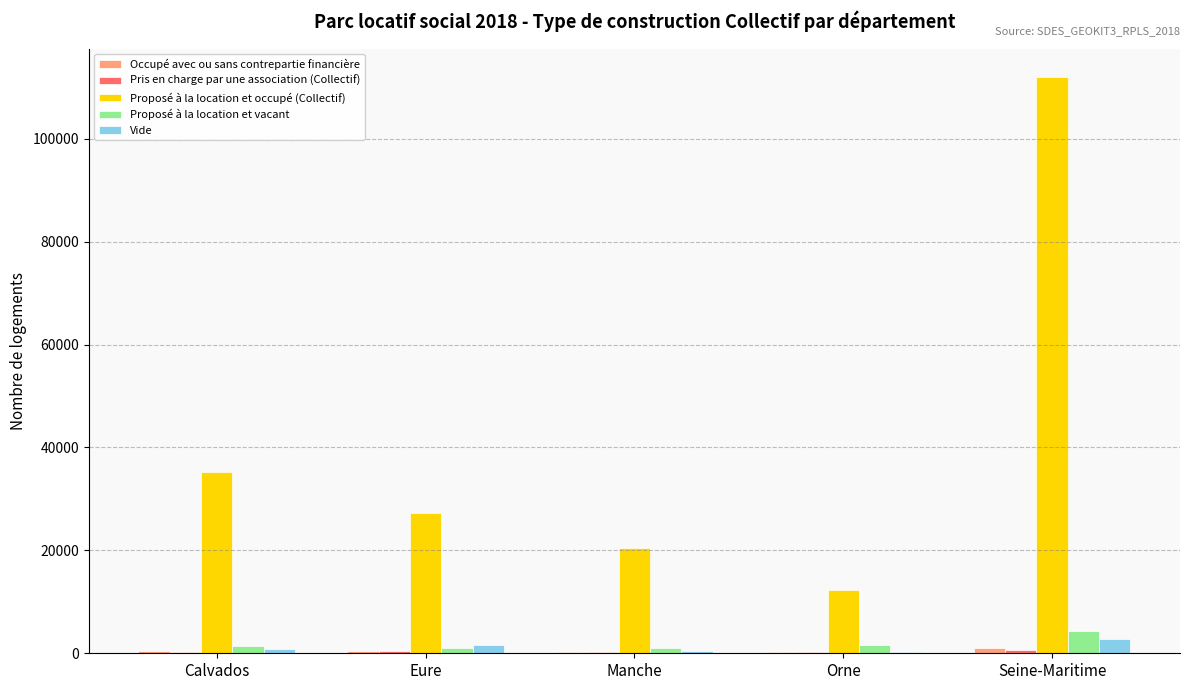

The value of Vide at Seine-Maritime is 2686. True or false?

True